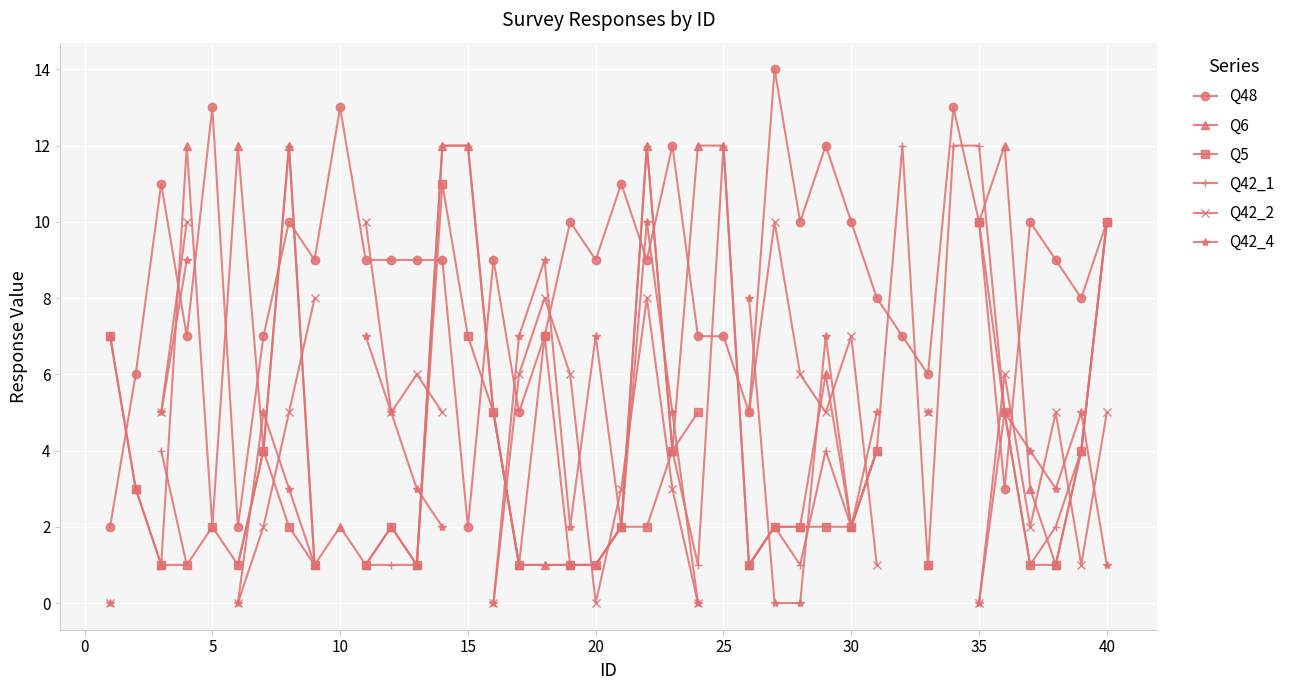

Which series ends up on top after the final intersection of Q42_2 and Q42_4?

Q42_2